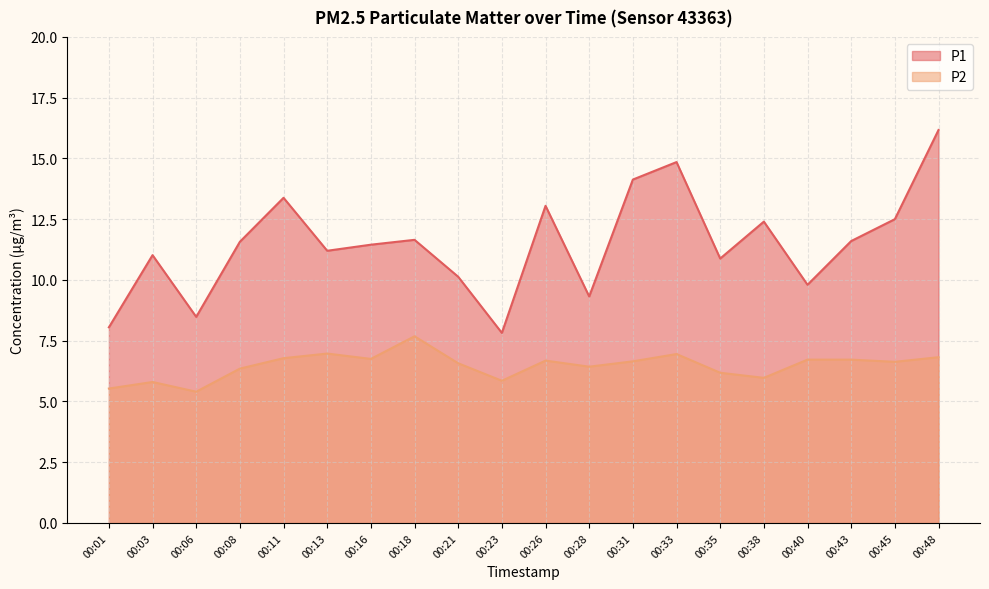

Between 00:13 and 00:31, which series saw the biggest shift?

P1